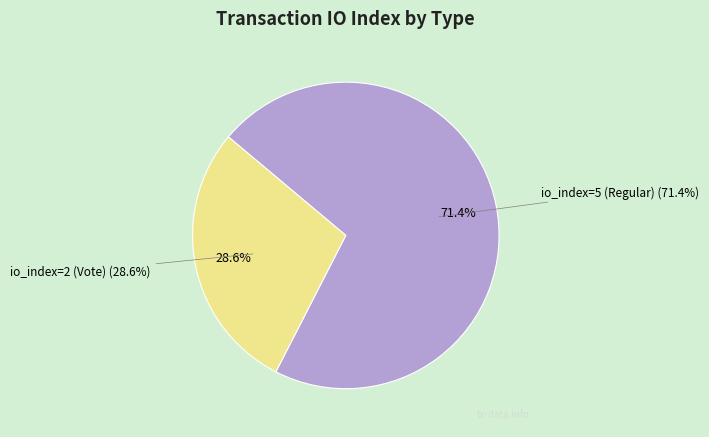

Which category accounts for the majority?

io_index=5 (Regular)